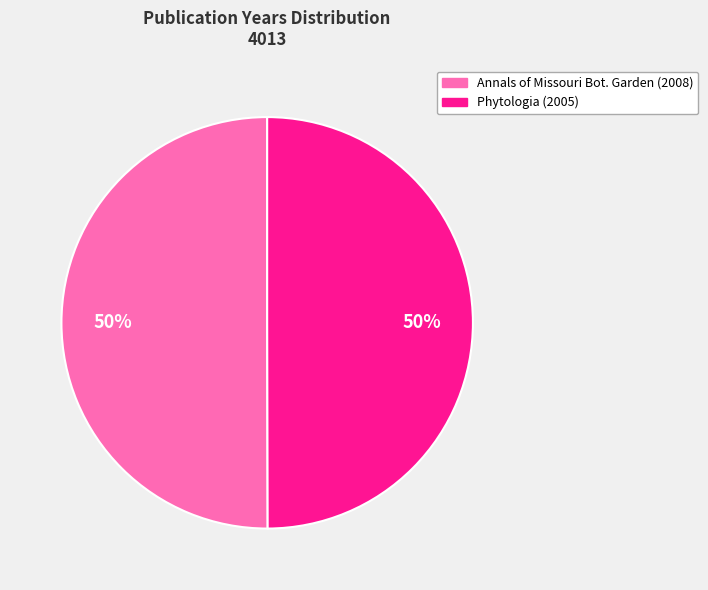

To the nearest percent, what is the average slice percentage?

50%